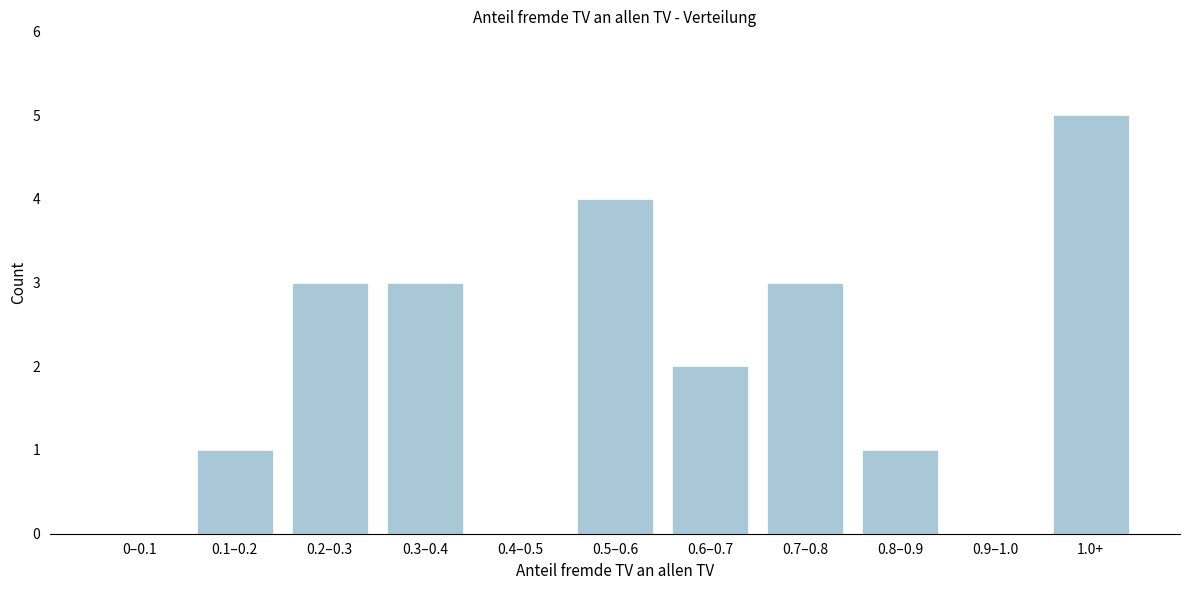

Reading right to left, extract all data points from this chart.

1.0+=5	0.9–1.0=0	0.8–0.9=1	0.7–0.8=3	0.6–0.7=2	0.5–0.6=4	0.4–0.5=0	0.3–0.4=3	0.2–0.3=3	0.1–0.2=1	0–0.1=0